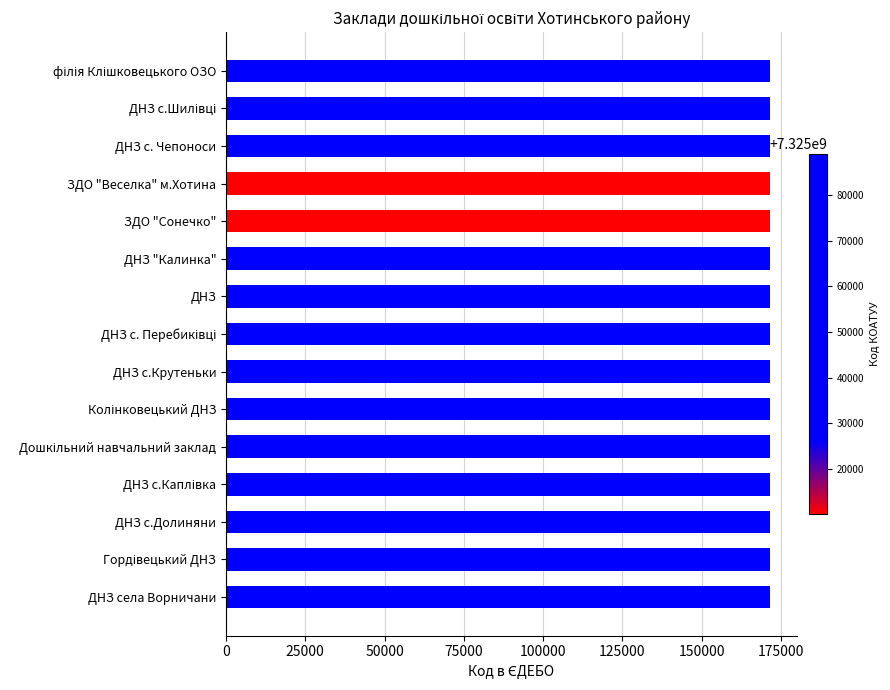

What is the average value?

171533